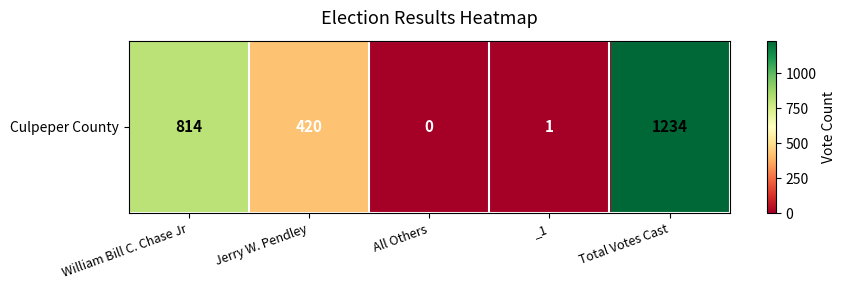

What is the difference between the maximum and minimum values?

1234